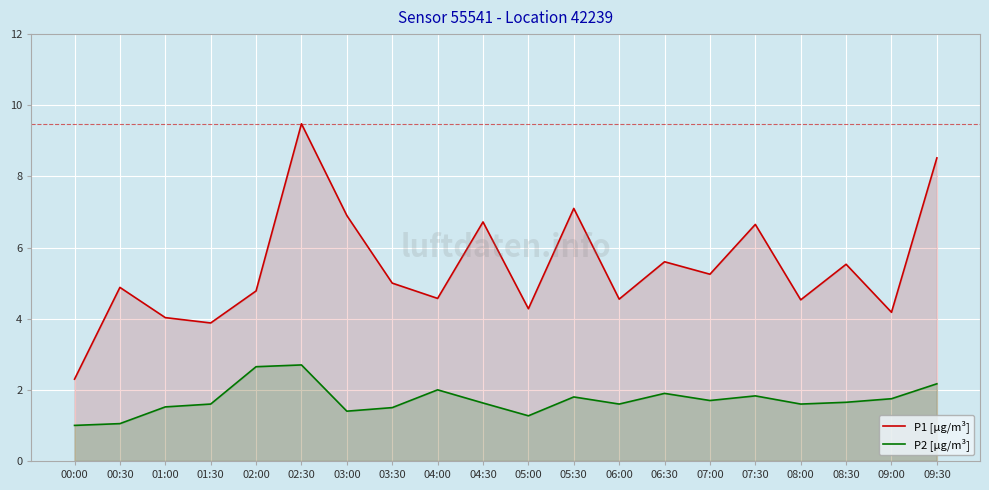

What is the difference between the highest and lowest values at 02:30?

6.8